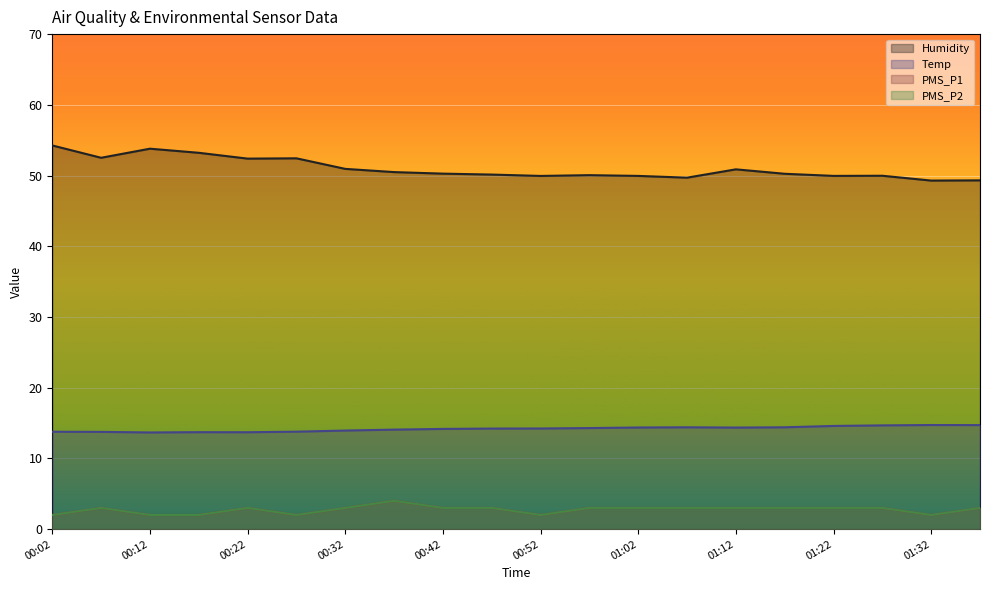

How many distinct data groups are displayed?

4